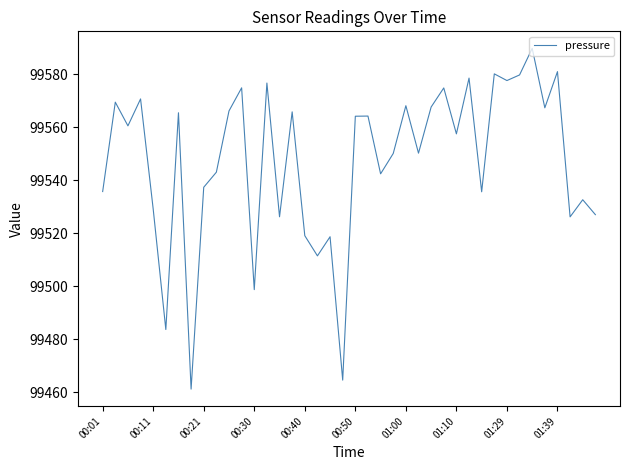

What is the greatest value displayed?

99589.8